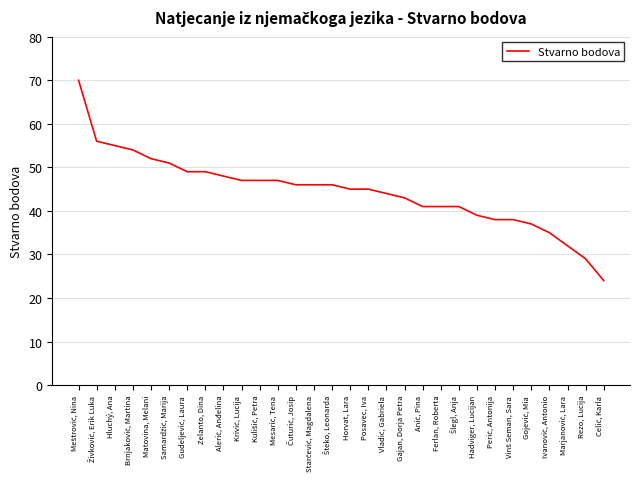

What is the minimum value shown in the chart?

24